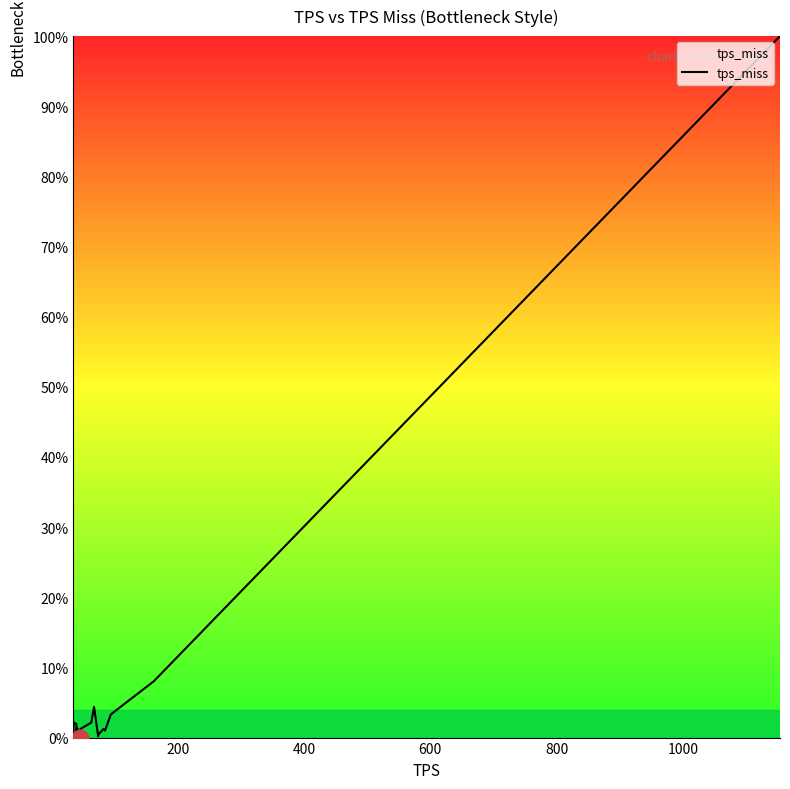

What is the maximum value shown in the chart?

100.0